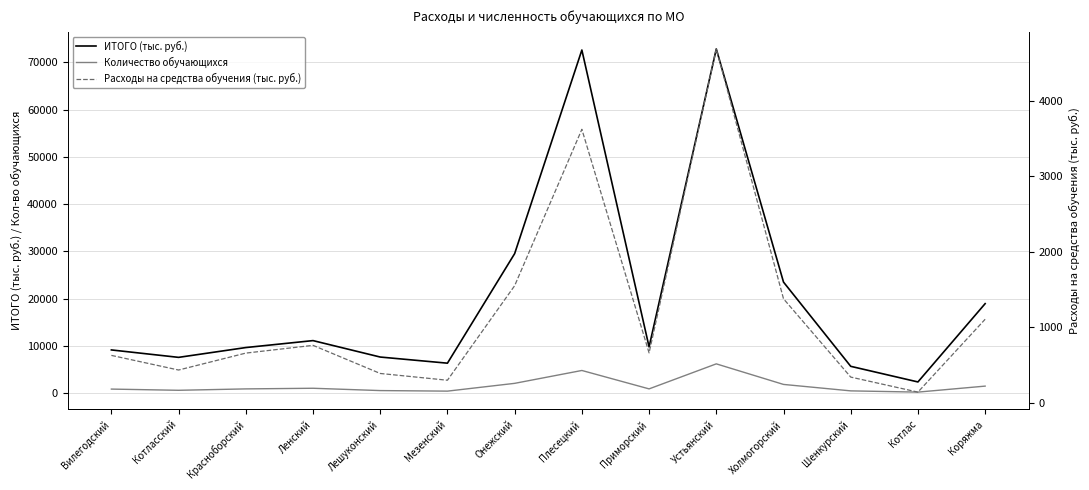

In Количество обучающихся, how many points are lower than both neighbors (excluding endpoints)?

4